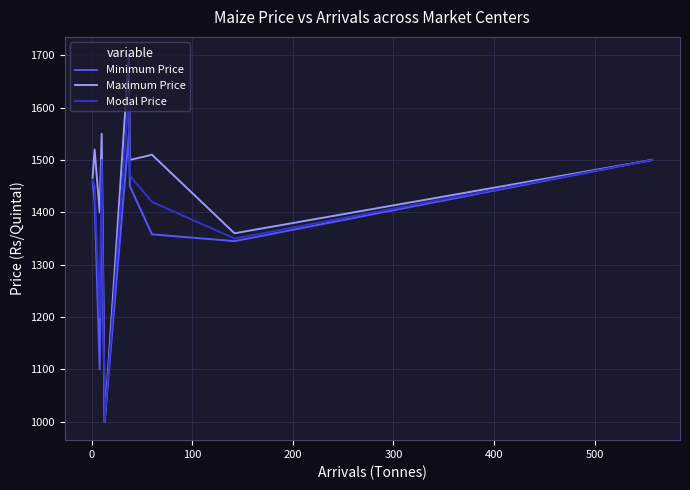

What is the maximum value shown in the chart?

1700